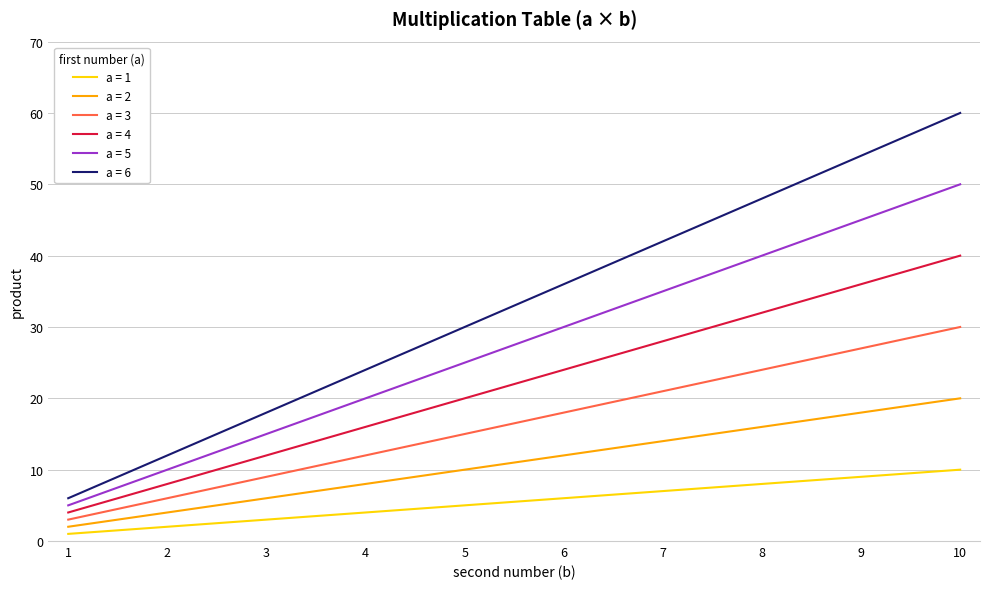

What is the maximum value shown in the chart?

60